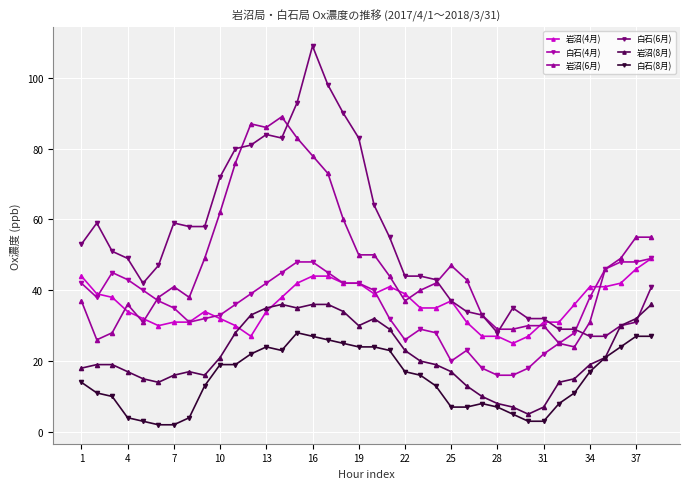

Which series has the largest range (max minus min)?

白石(6月)